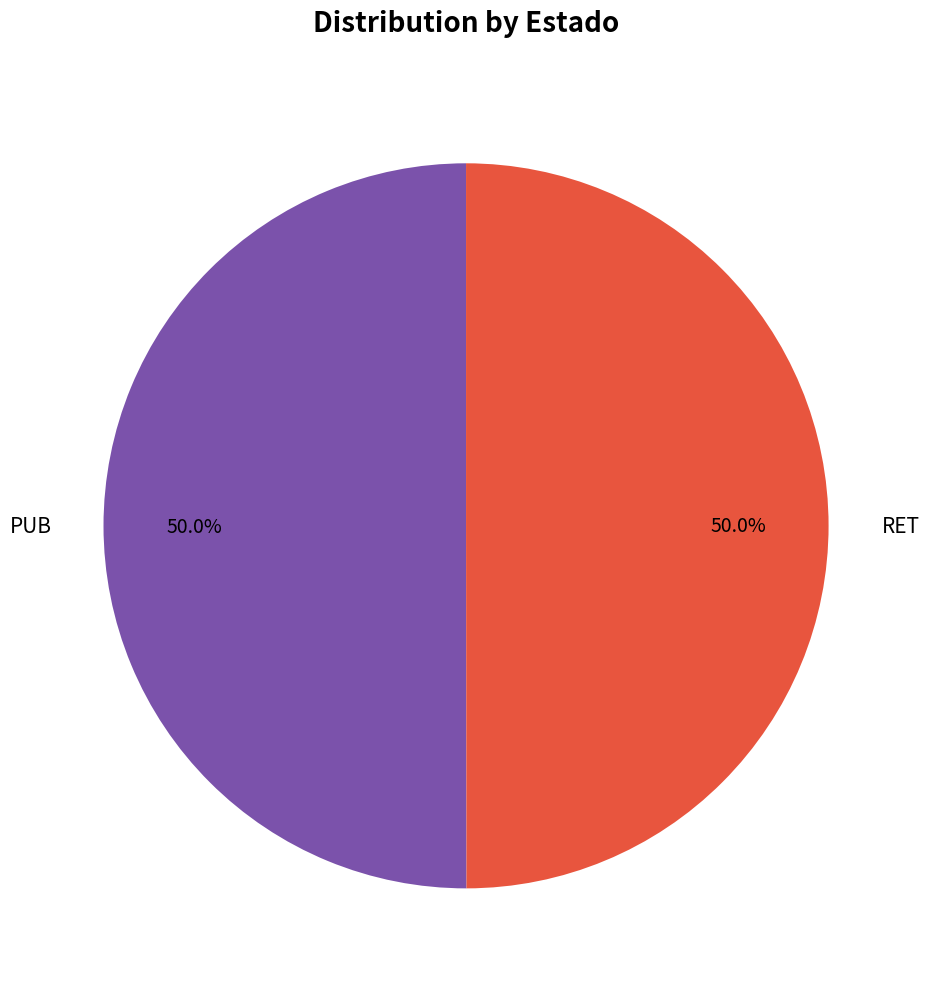

What percentage is the RET slice, to the nearest percent?

50%